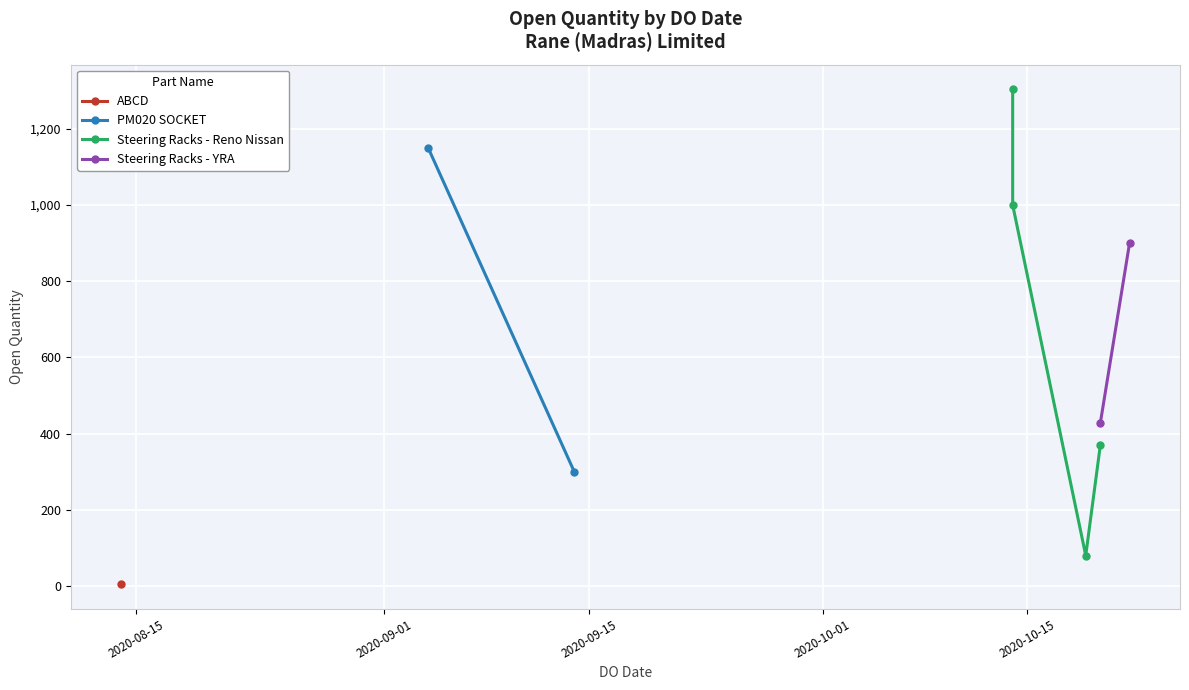

What is the minimum value shown in the chart?

5